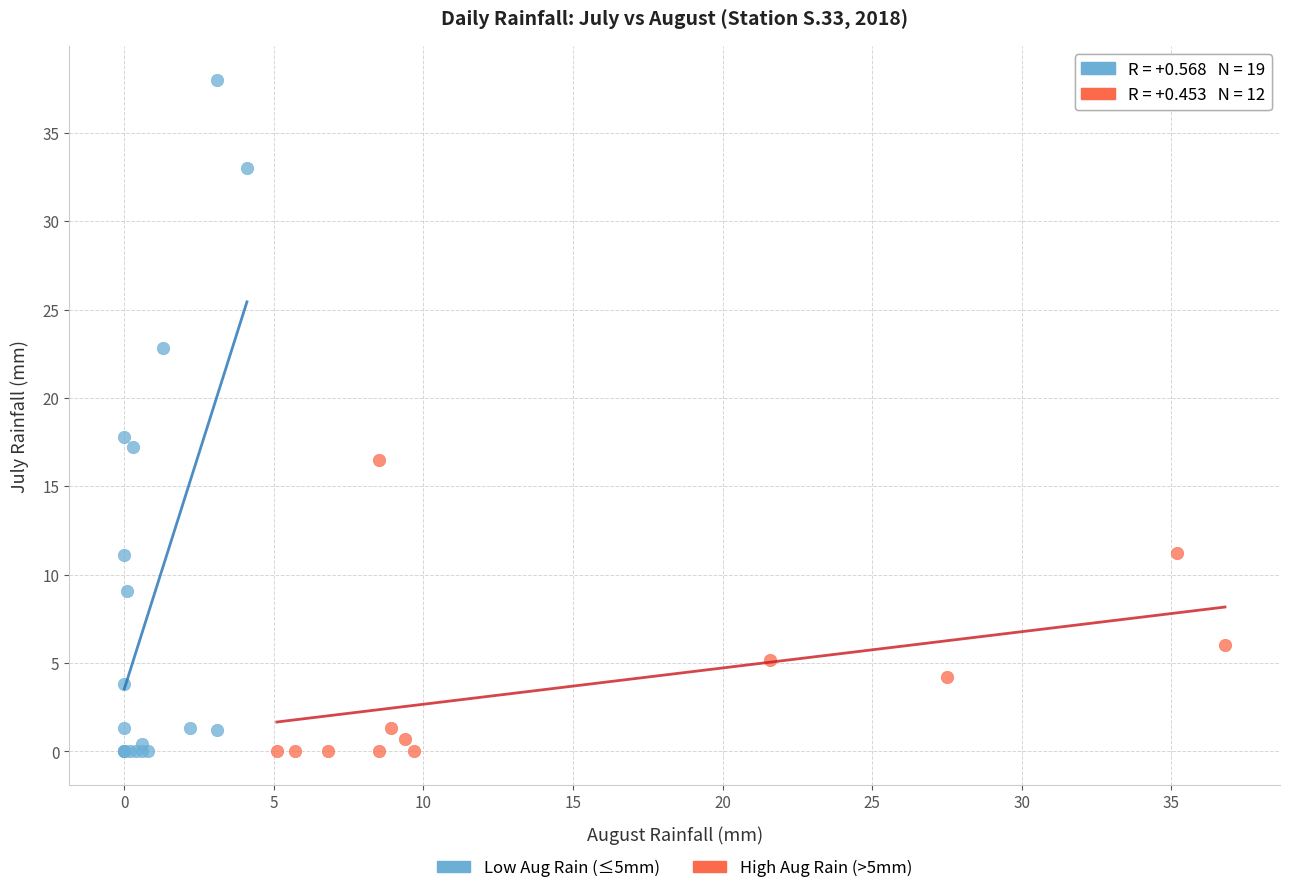

Which series reaches the maximum Y coordinate?

Low Aug Rain (≤5mm)